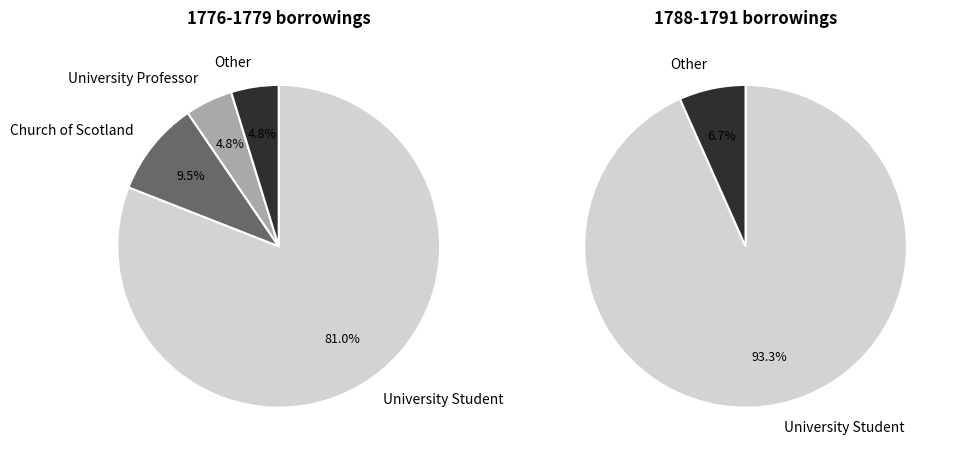

Count the number of slices in the pie.

4